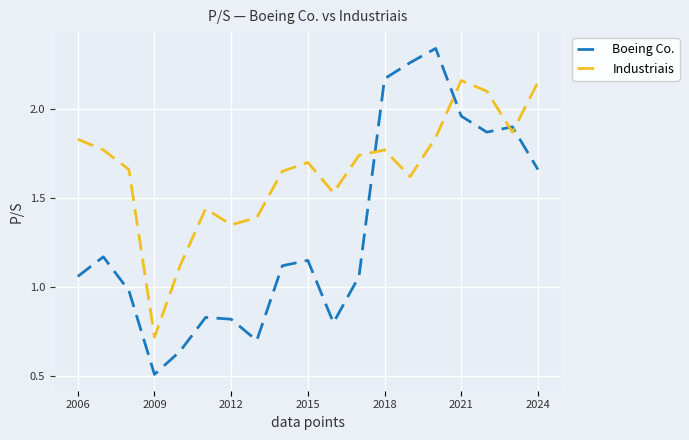

What is the minimum value shown in the chart?

0.5